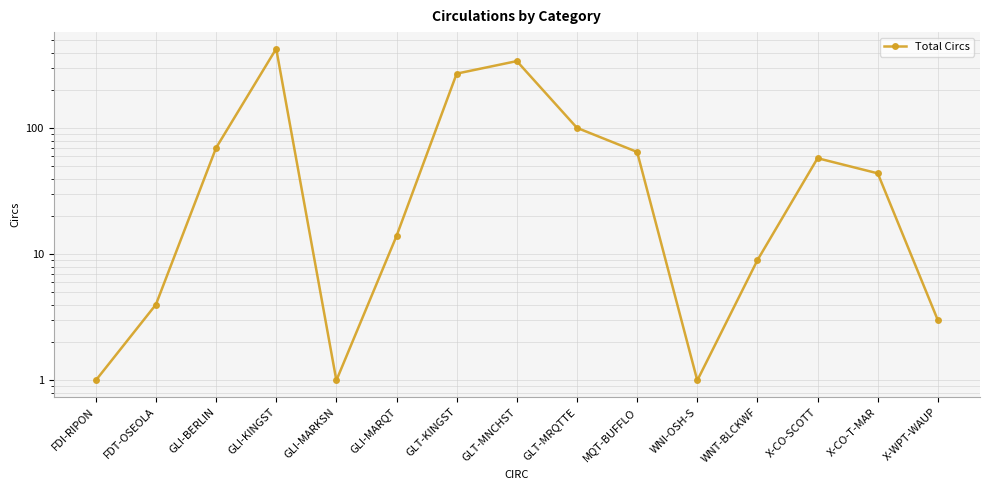

Reading left to right, transcribe all the data shown in this chart.

FDI-RIPON=1	FDT-OSEOLA=4	GLI-BERLIN=70	GLI-KINGST=429	GLI-MARKSN=1	GLI-MARQT=14	GLT-KINGST=272	GLT-MNCHST=342	GLT-MRQTTE=101	MQT-BUFFLO=65	WNI-OSH-S=1	WNT-BLCKWF=9	X-CO-SCOTT=58	X-CO-T-MAR=44	X-WPT-WAUP=3